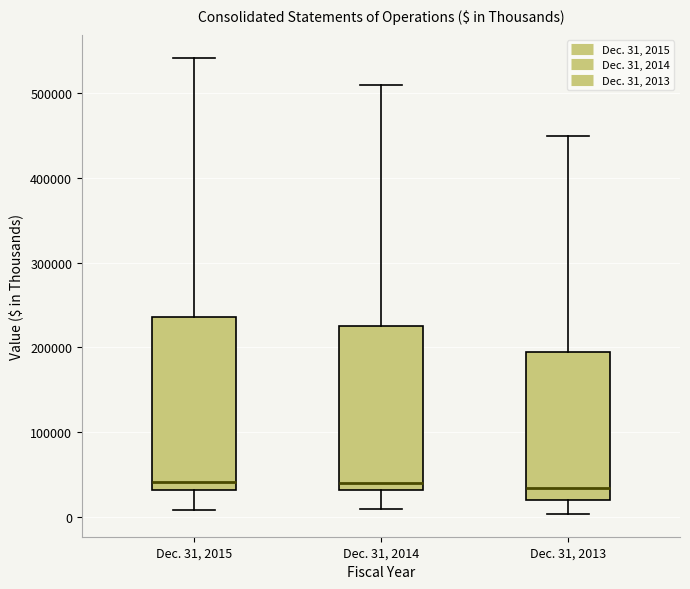

Reading left to right, transcribe this box plot: for each box, give where its median line is, the range the box spans, and where its two whiskers end, as read against the y-axis. The values are not printed on the chart, so give them approximately, as read against the axis.

Dec. 31, 2015: median 40000, box 30000 to 240000, whiskers 10000 to 540000
Dec. 31, 2014: median 40000, box 30000 to 230000, whiskers 10000 to 510000
Dec. 31, 2013: median 30000, box 20000 to 190000, whiskers 0 to 450000